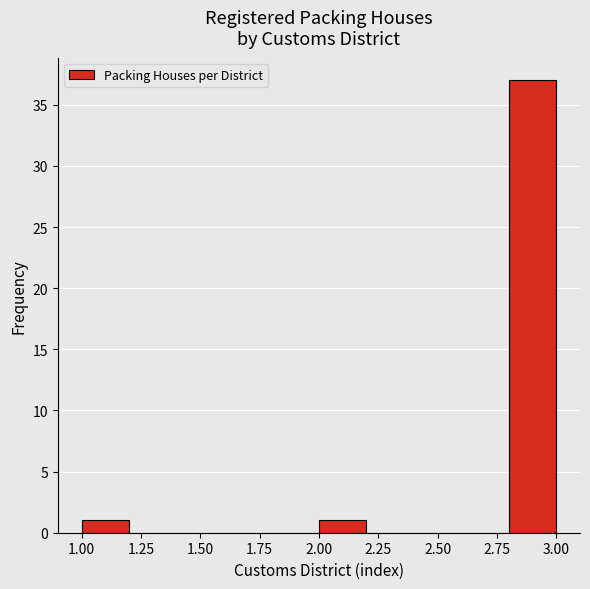

How tall is the bar that spans 2.8 to 3.0 on the x-axis? The values are not printed on the chart, so give them approximately, as read against the axis.

37